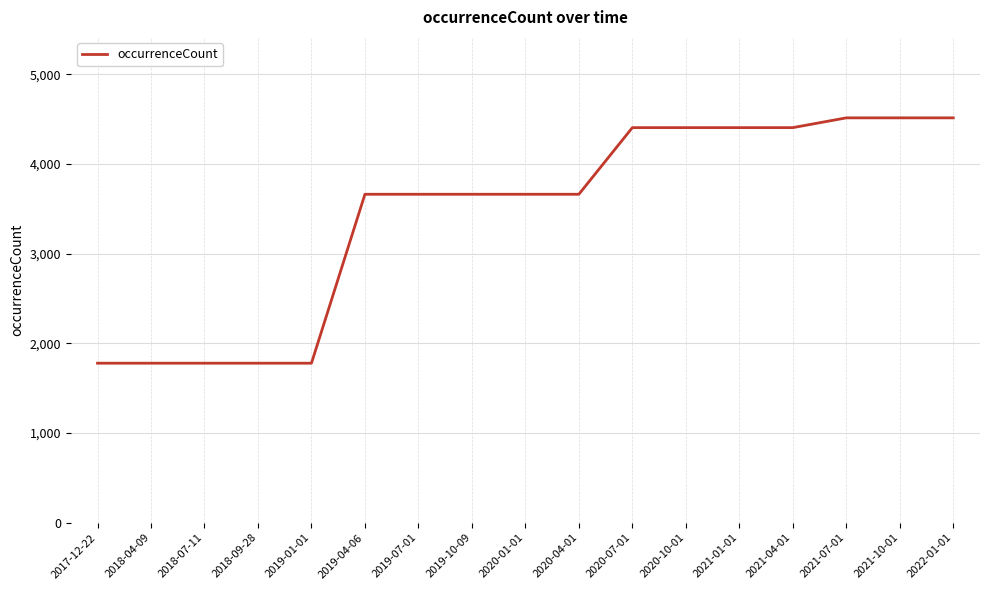

True or false: the data shows 920 at 2019-10-09.

False